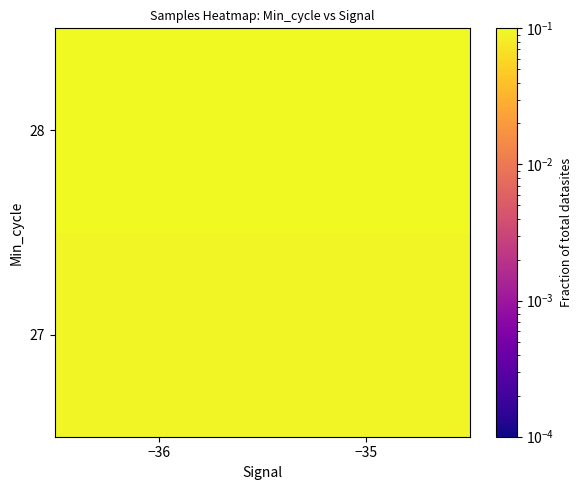

Reading left to right, what are all the values shown in this chart?

27: −36=0.1	−35=0.1
28: −36=0.2	−35=0.6